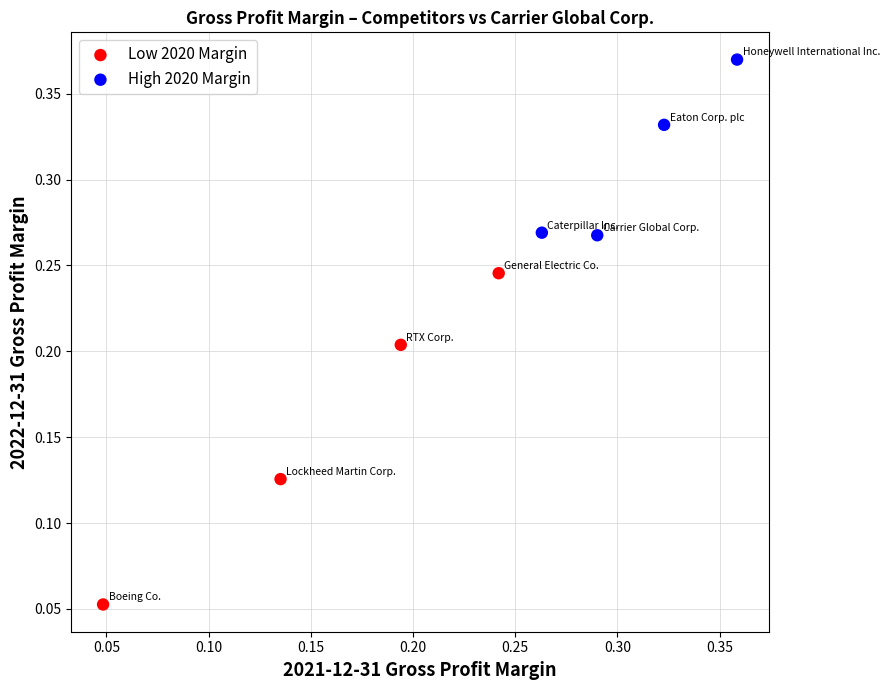

Which series contains the lowest Y value?

Low 2020 Margin